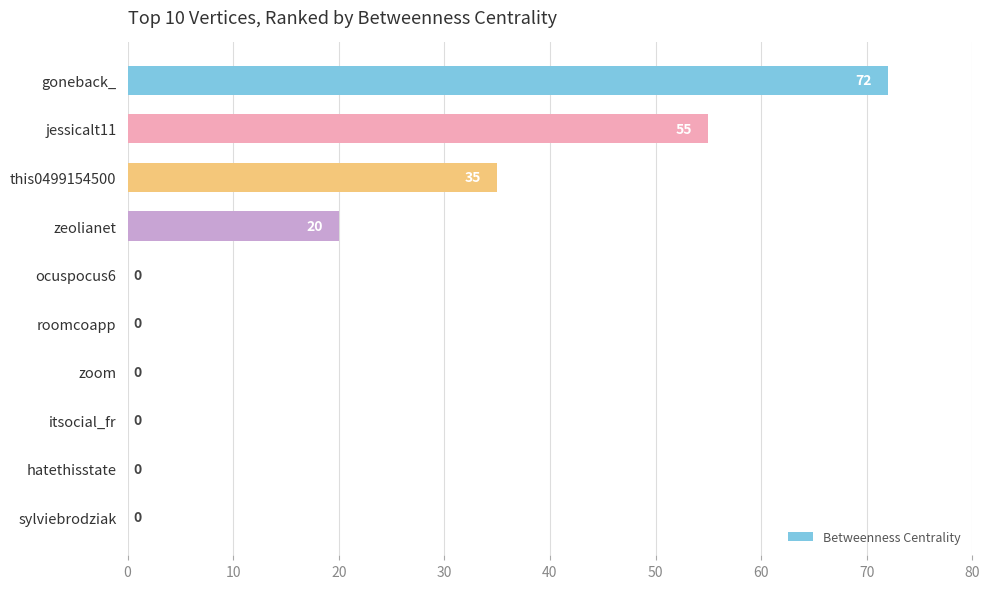

The value at zoom is -26. True or false?

False